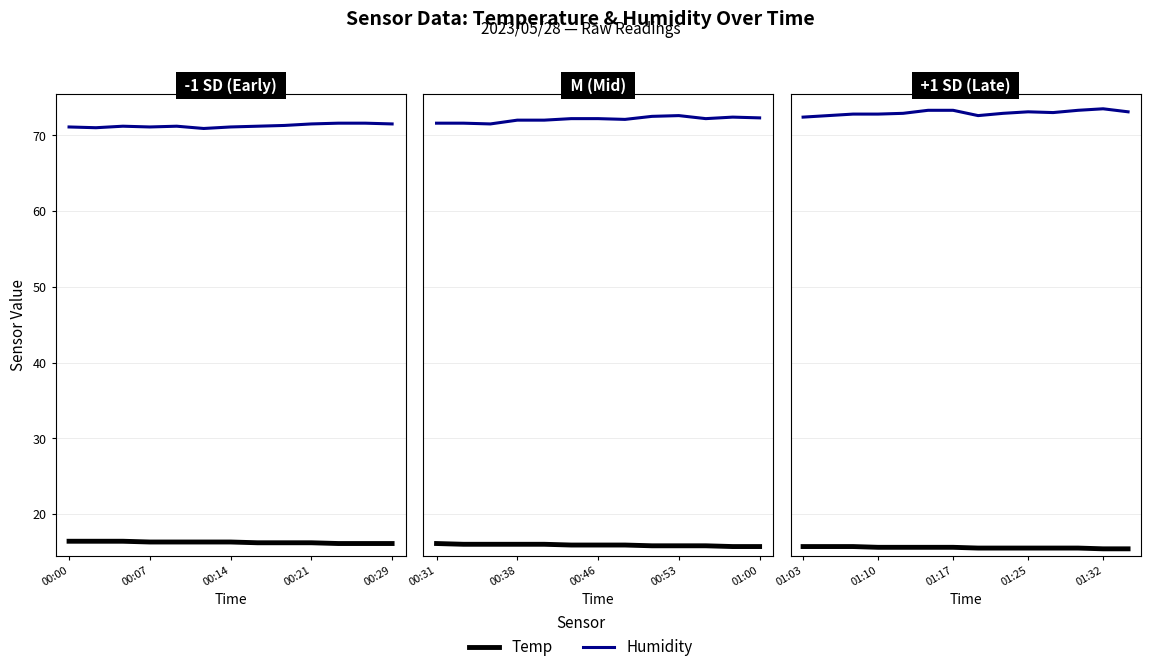

What are all the series names shown in the legend?

Temp, Humidity